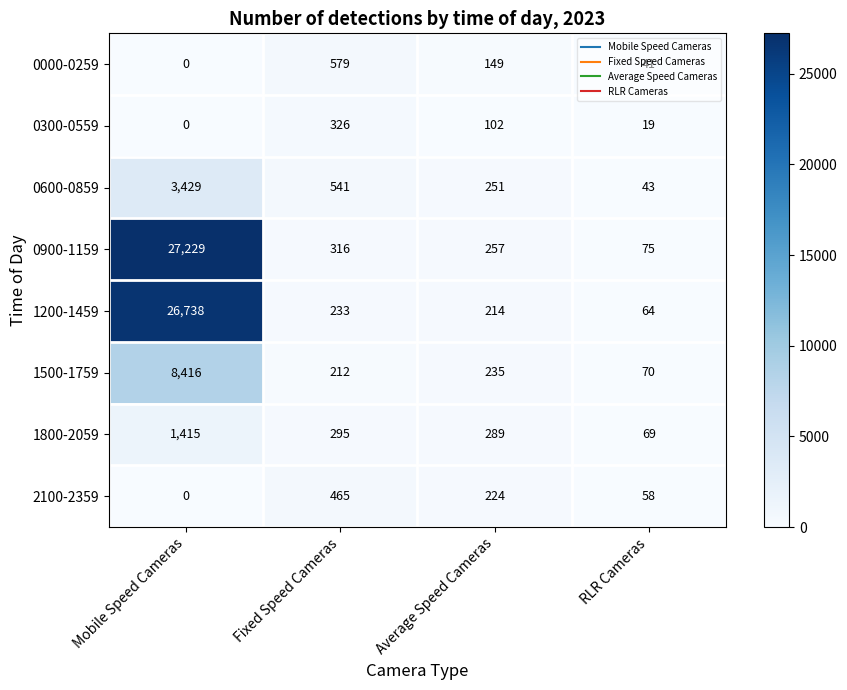

How many distinct data groups are displayed?

8